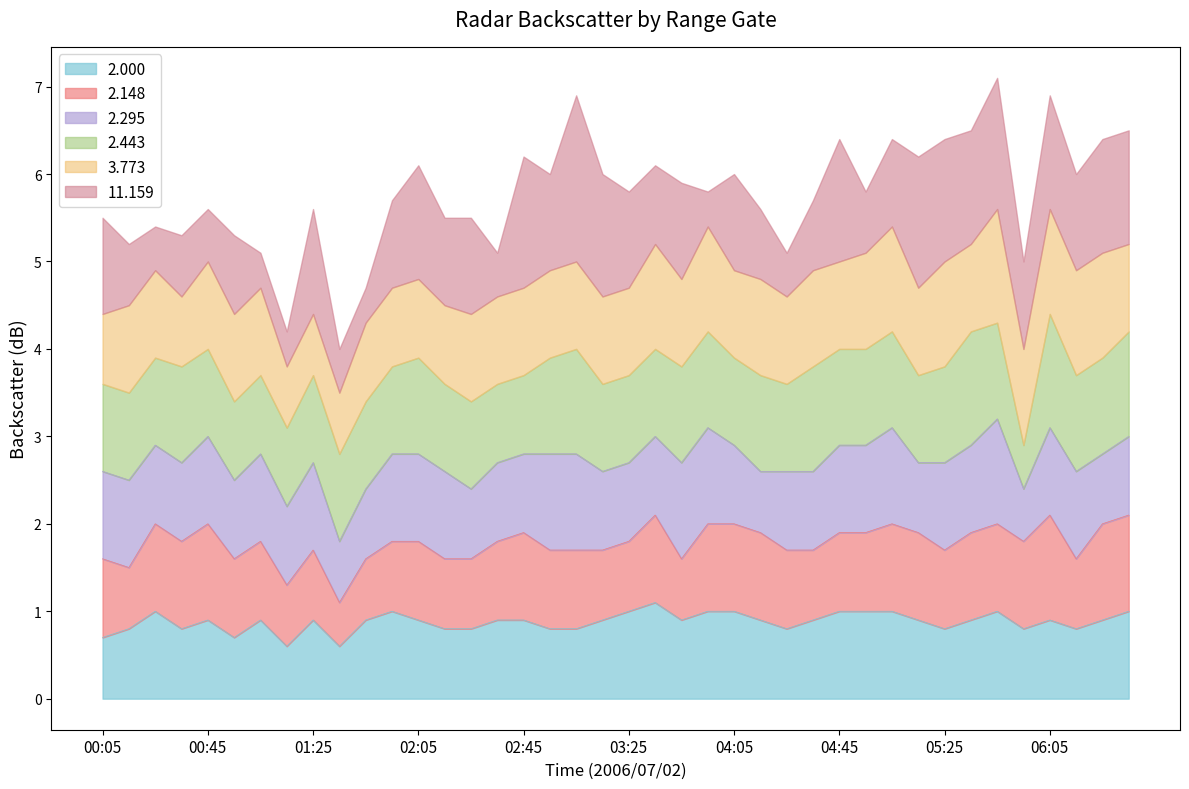

Which has a higher value, 02:35 or 06:25?

02:35